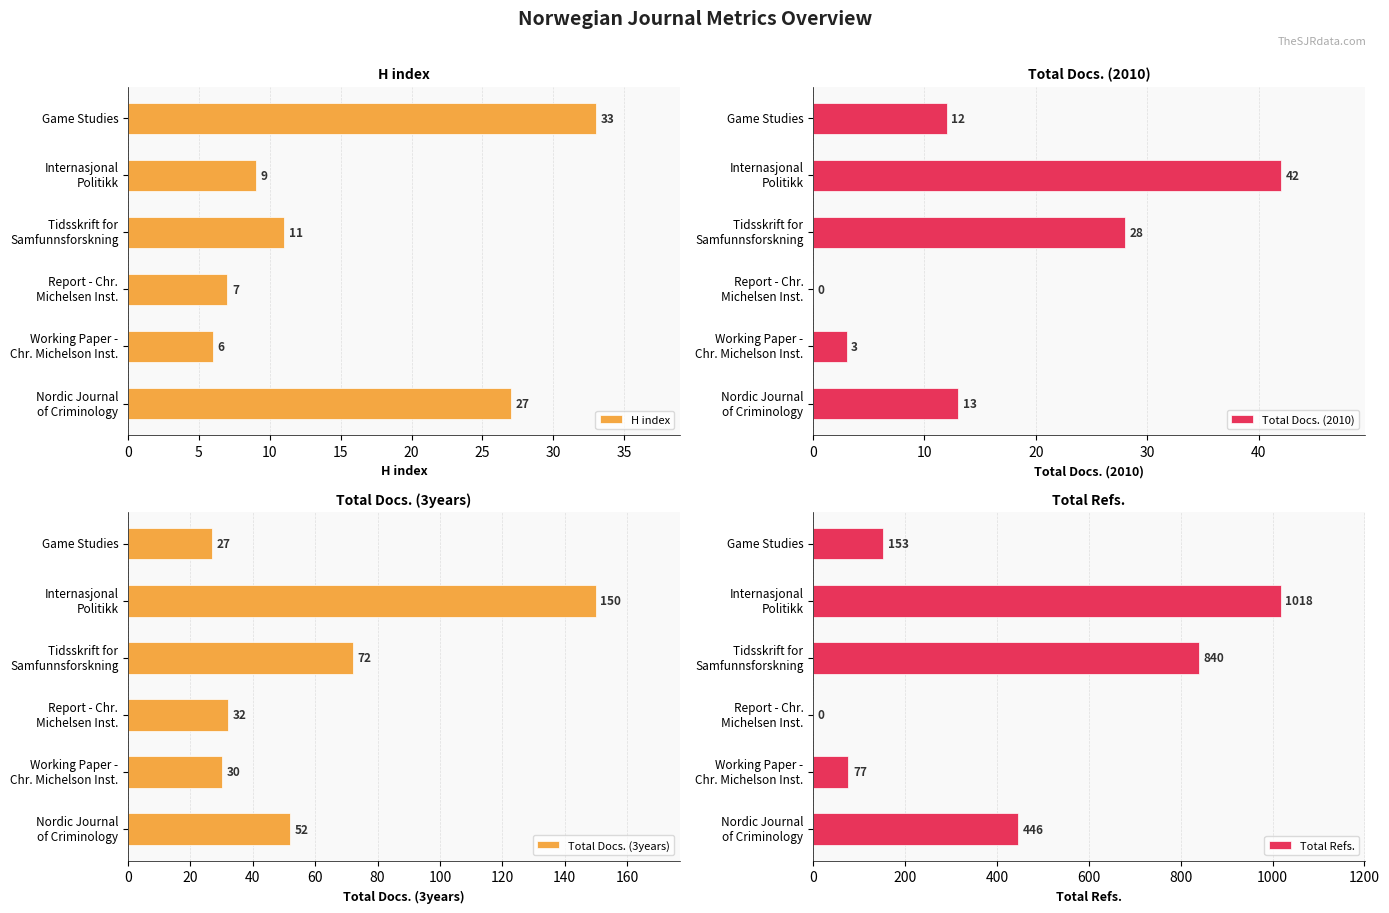

What is the maximum value for Total Docs. (2010)?

42